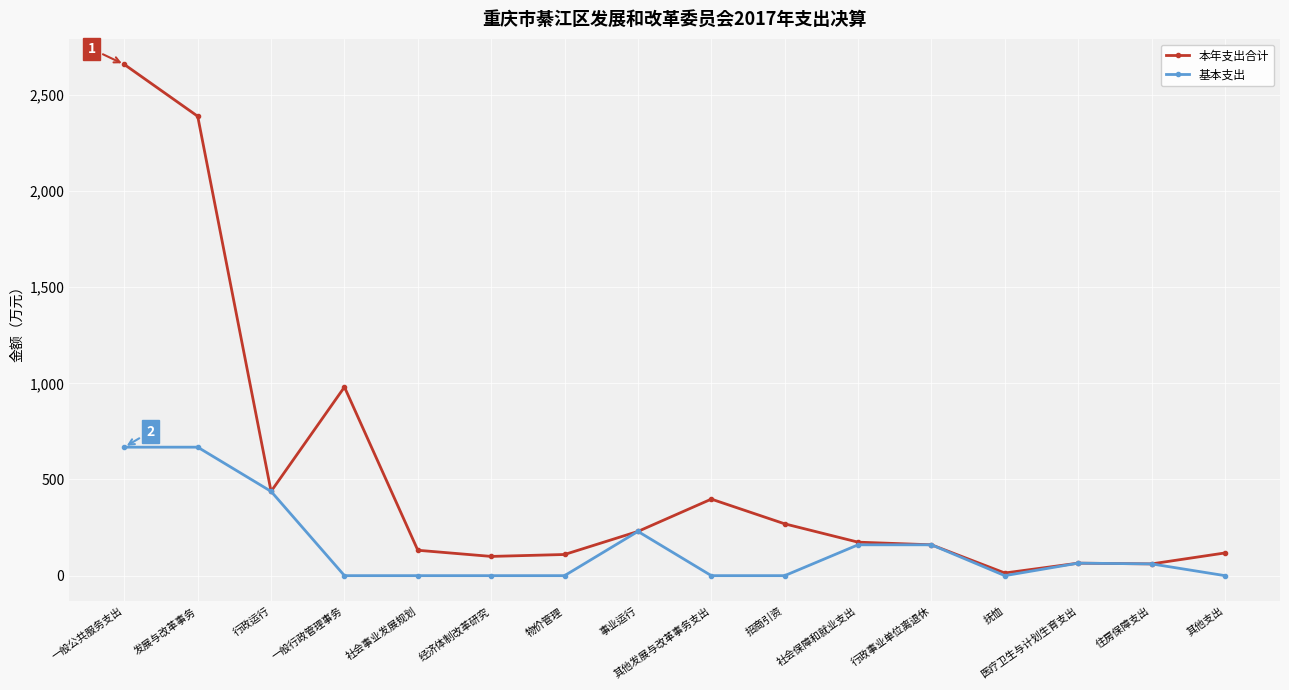

The value of 本年支出合计 at 行政运行 is 438.1. True or false?

True